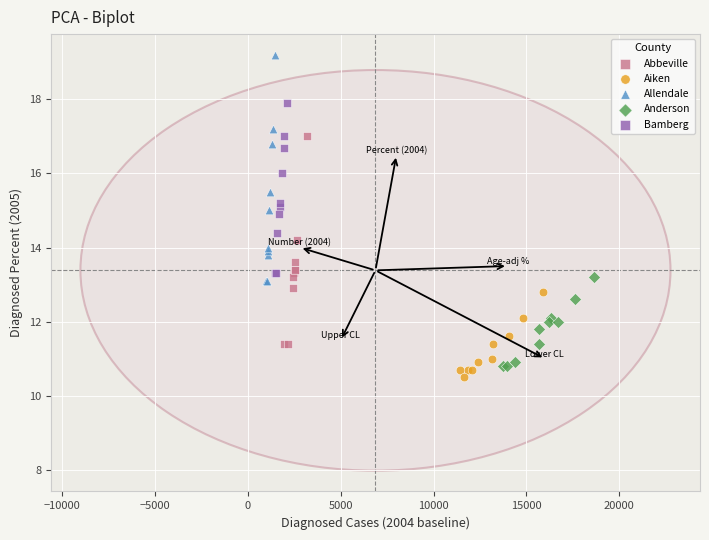

Which series reaches the minimum Y coordinate?

Aiken